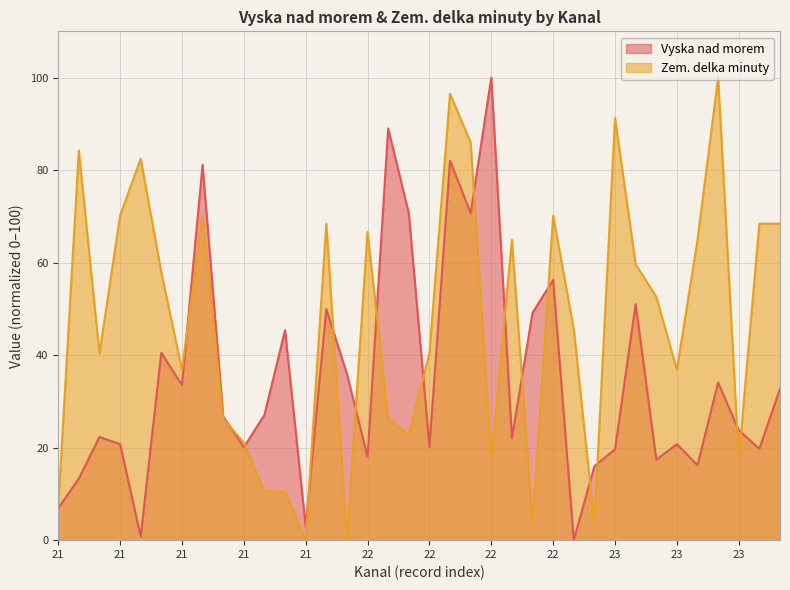

How many lines are shown in the chart?

2